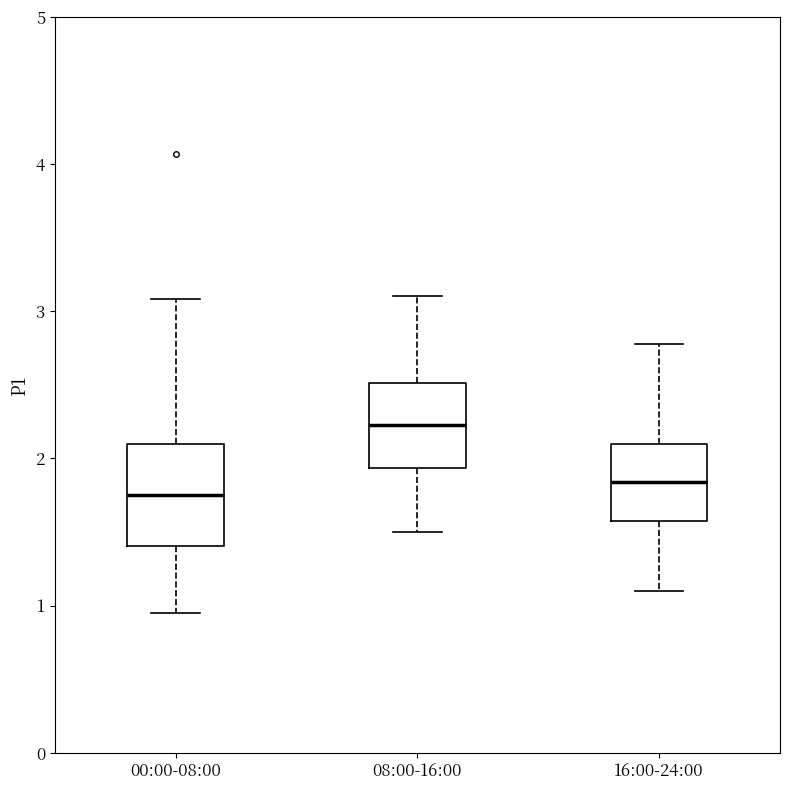

Reading left to right, read every box against the y-axis: the position of its median line, the range the box covers, and the ends of its whiskers. The values are not printed on the chart, so give them approximately, as read against the axis.

00:00-08:00: median 1.8, box 1.4 to 2.1, whiskers 1.0 to 3.1
08:00-16:00: median 2.2, box 1.9 to 2.5, whiskers 1.5 to 3.1
16:00-24:00: median 1.8, box 1.6 to 2.1, whiskers 1.1 to 2.8